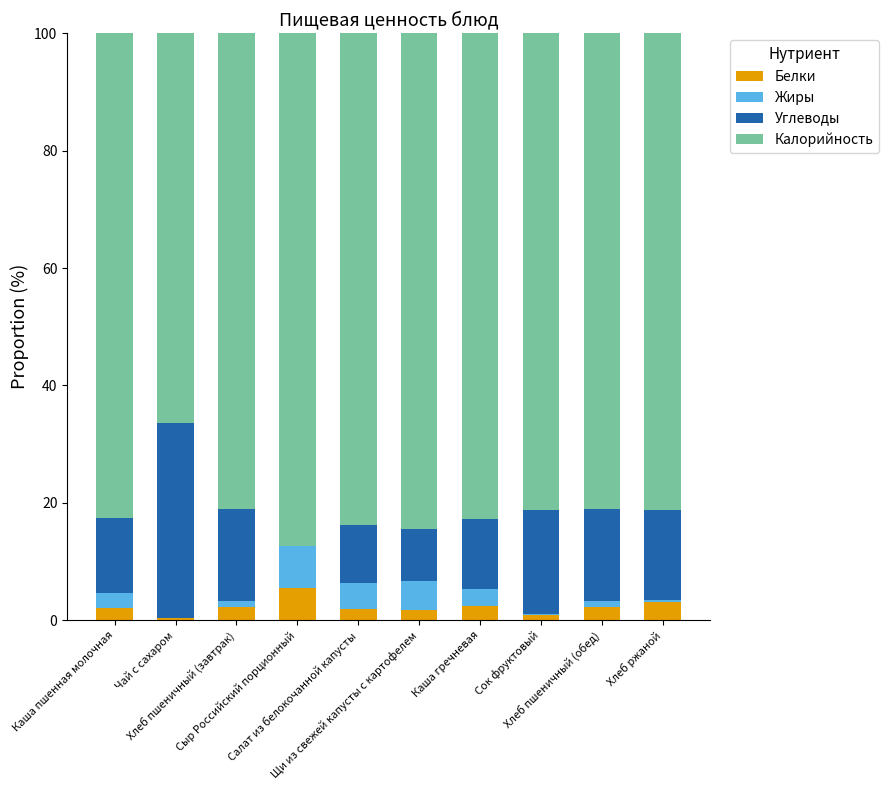

What is the highest value of the Белки series?

5.6